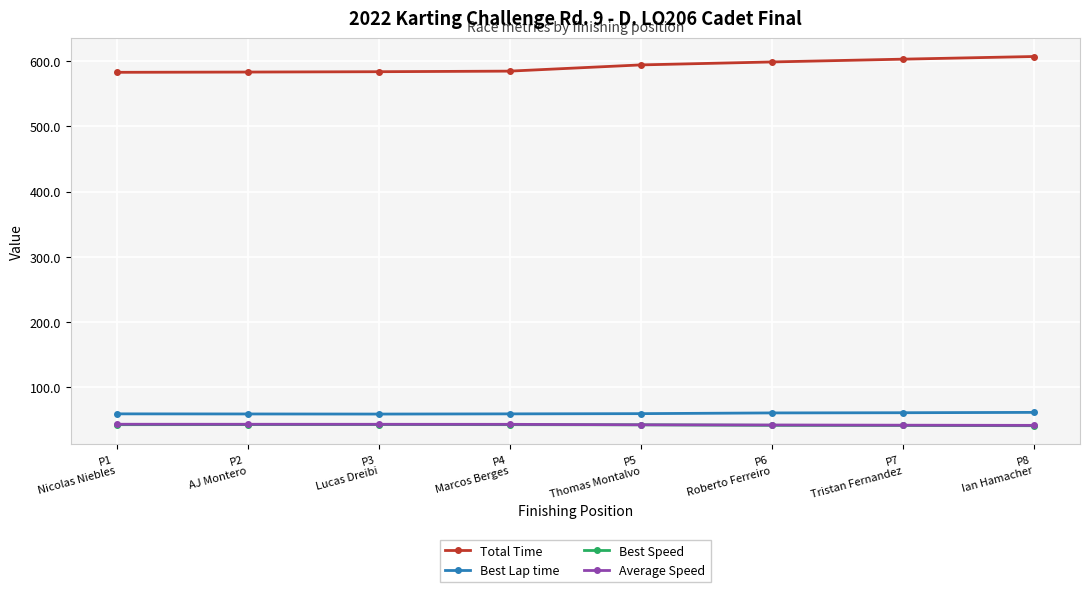

True or false: Best Speed has a value of 64.4 at P8
Ian Hamacher.

False